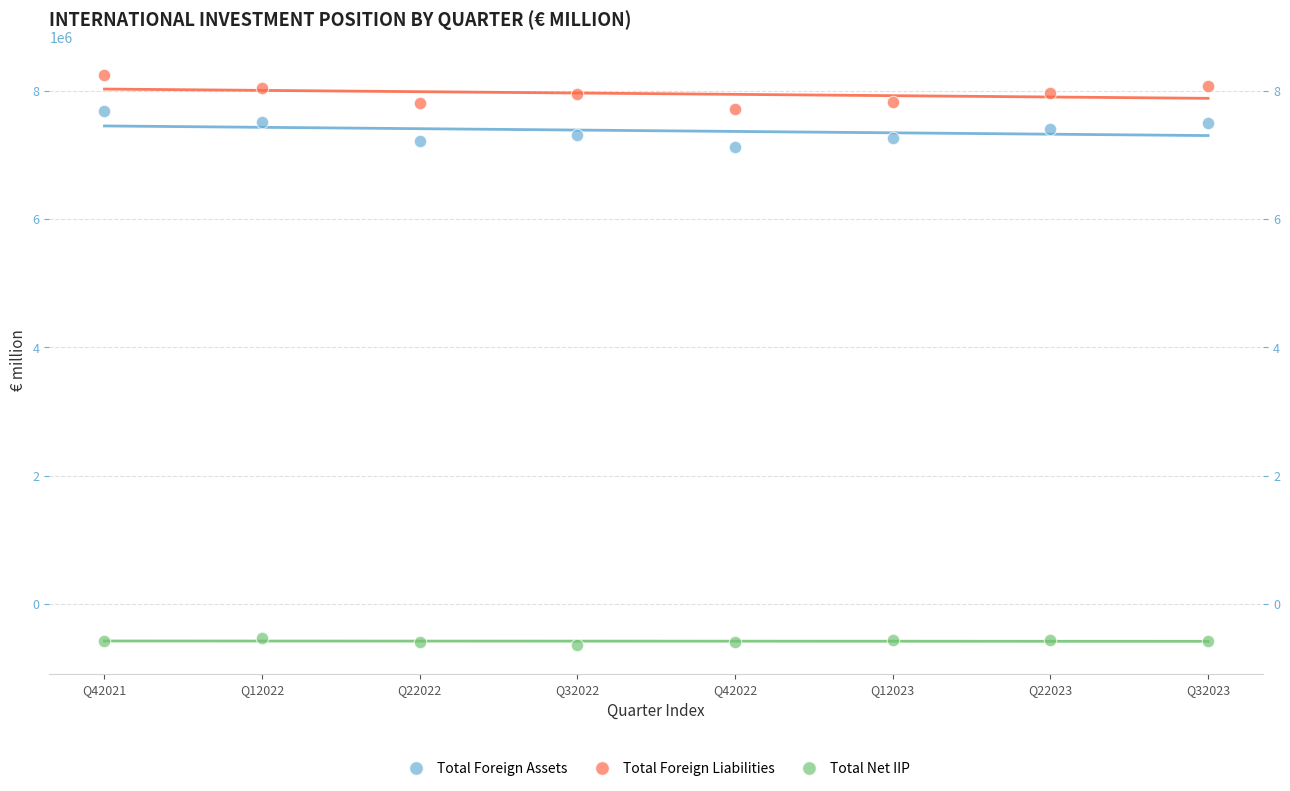

Which series contains the lowest Y value?

Total Net IIP